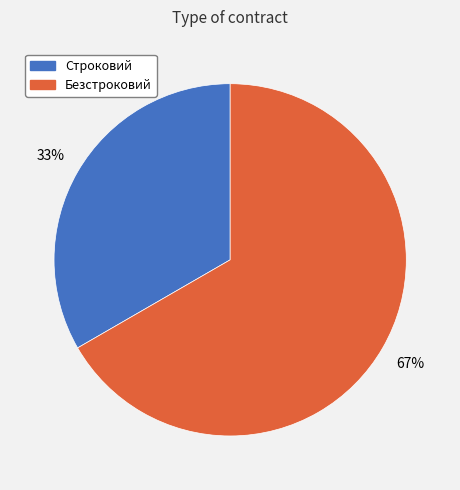

Do Строковий and Безстроковий together represent more than half of the pie?

Yes